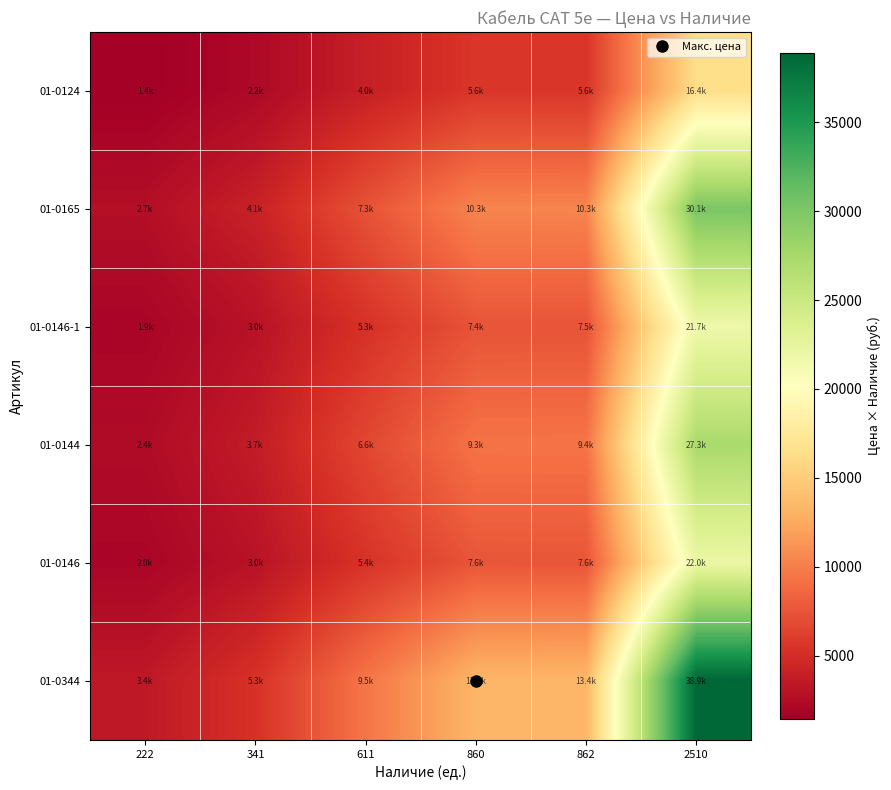

Which series changed the most between 860 and 862?

01-0344